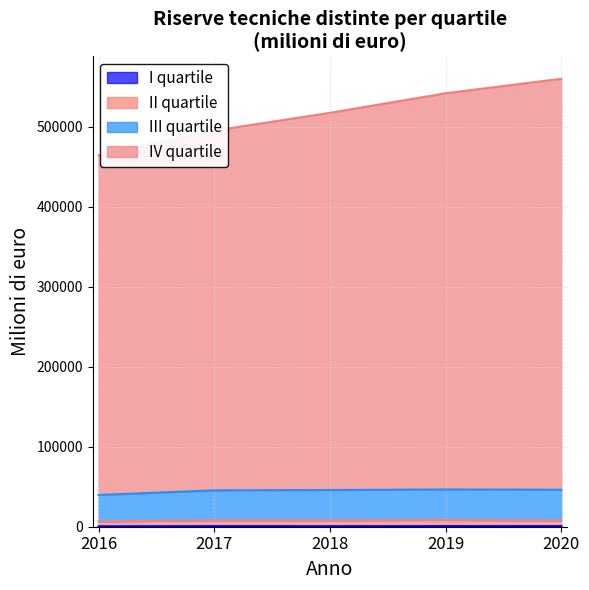

At 2018, list the series in order from smallest to largest.

I quartile, II quartile, III quartile, IV quartile